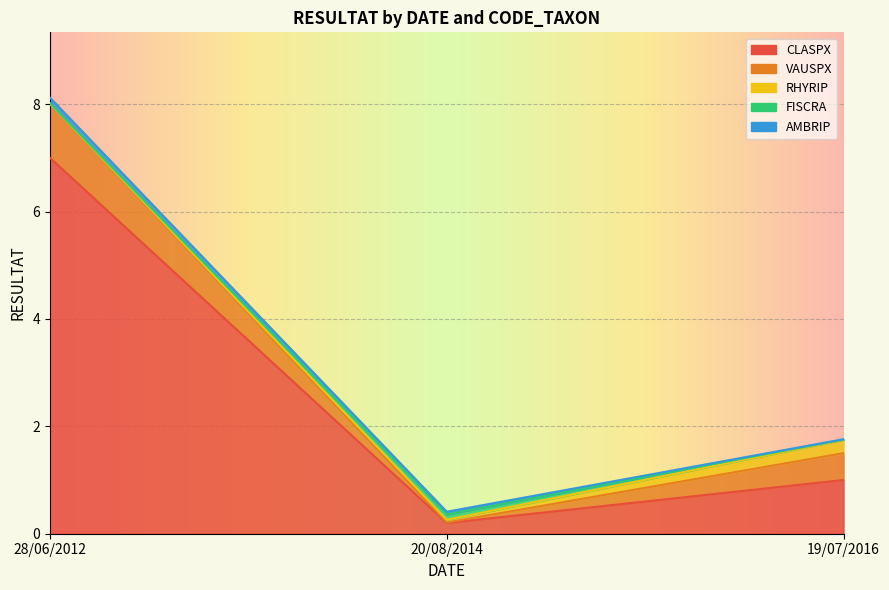

Between 20/08/2014 and 28/06/2012, which is larger?

28/06/2012